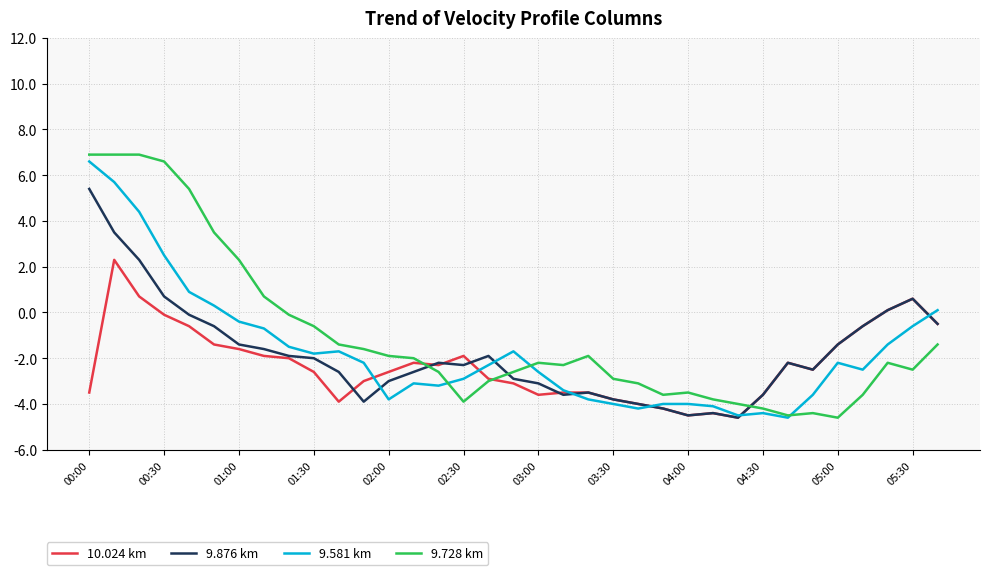

What is the average value of the 10.024 km series?

-2.3